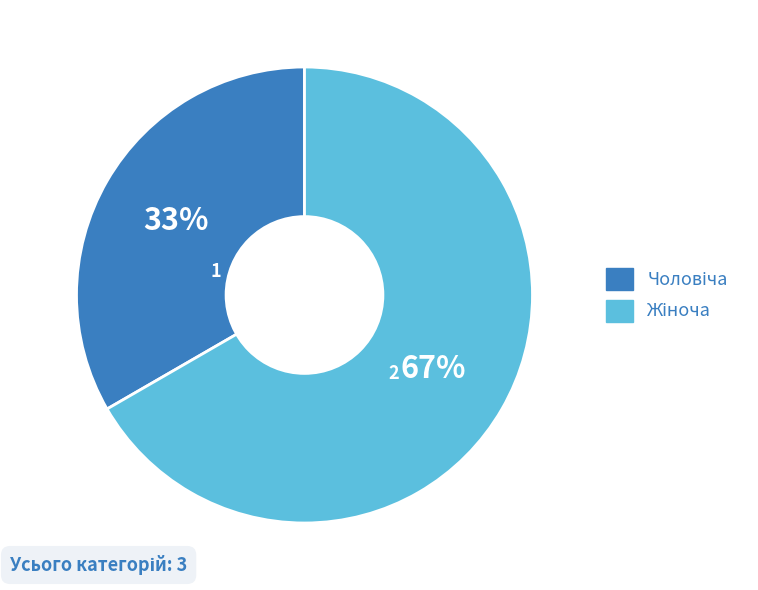

Is there a majority slice in this chart?

Yes